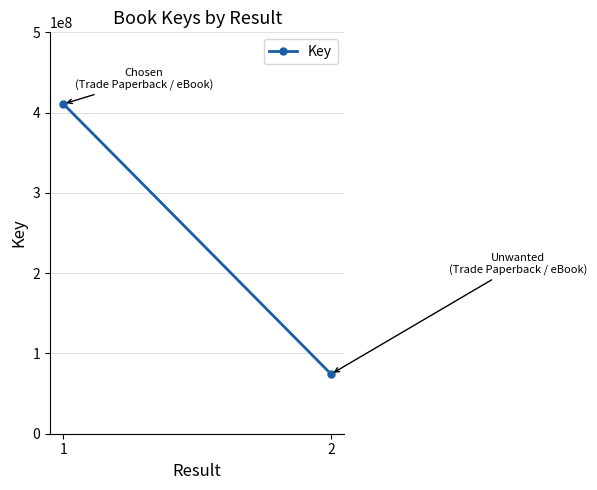

What is the difference between the maximum and minimum values?

336505316